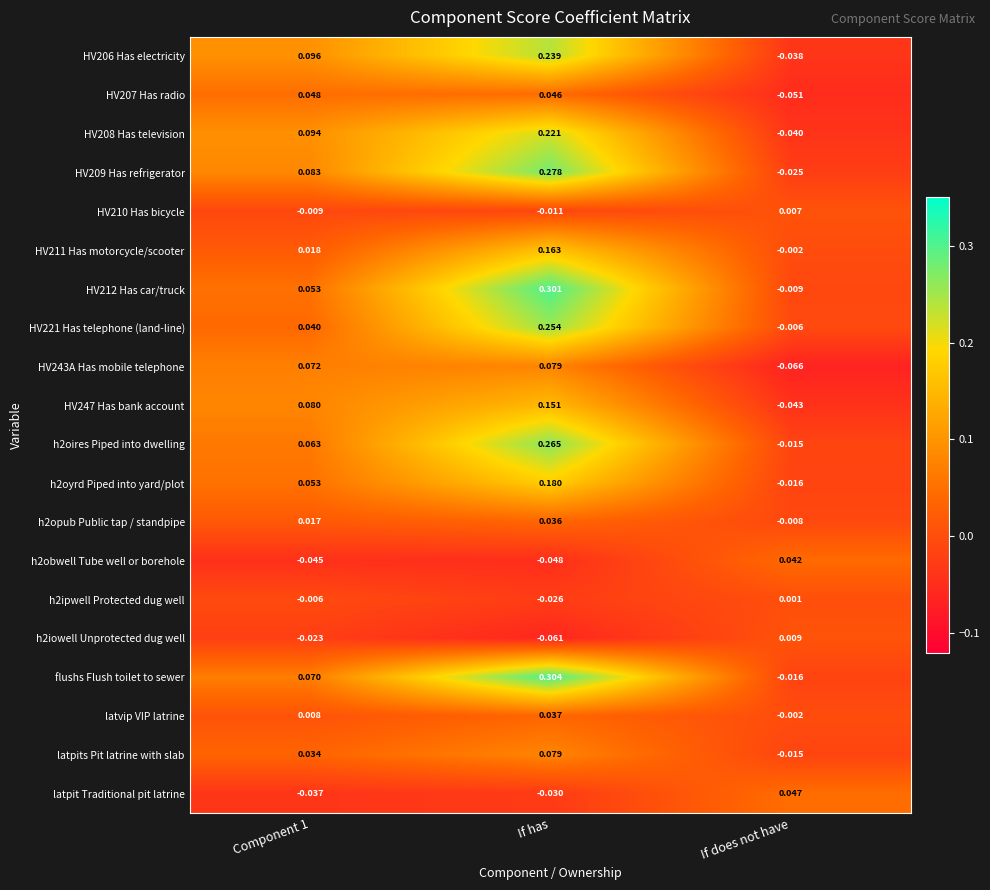

Which category has the lowest value across all series?

If does not have